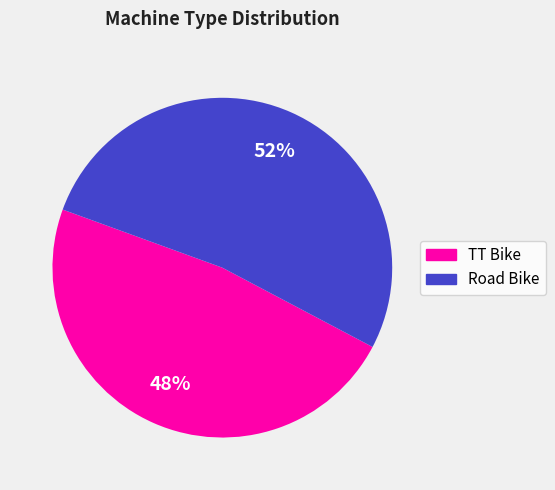

To the nearest percent, what is the combined percentage of Road Bike and TT Bike?

100%